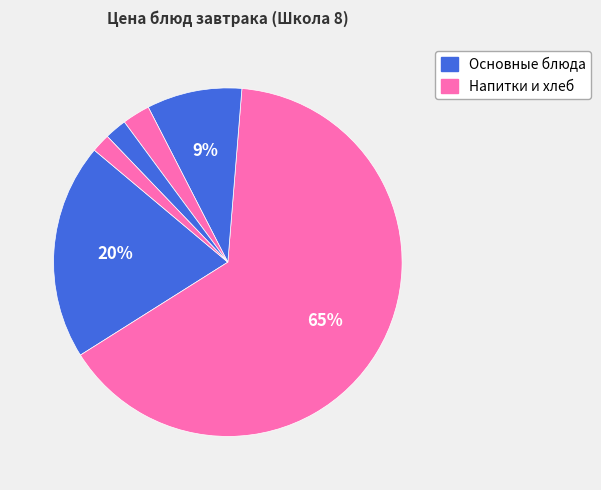

To the nearest percent, what is the difference between the largest and smallest slice percentages?

63%